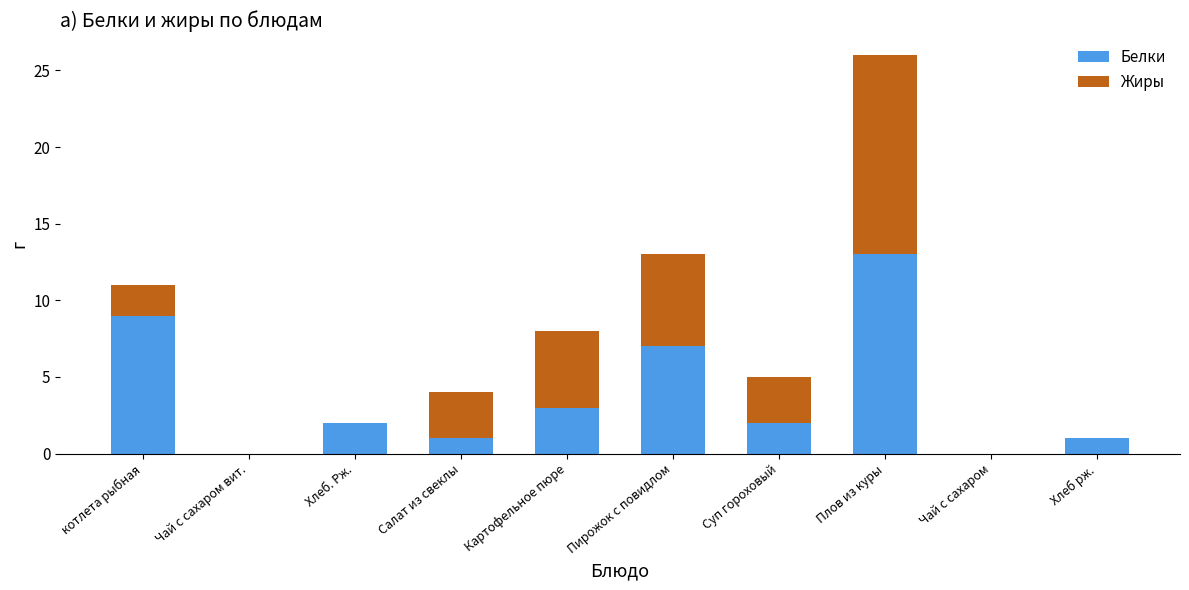

The Белки series shows -9 at Чай с сахаром. True or false?

False